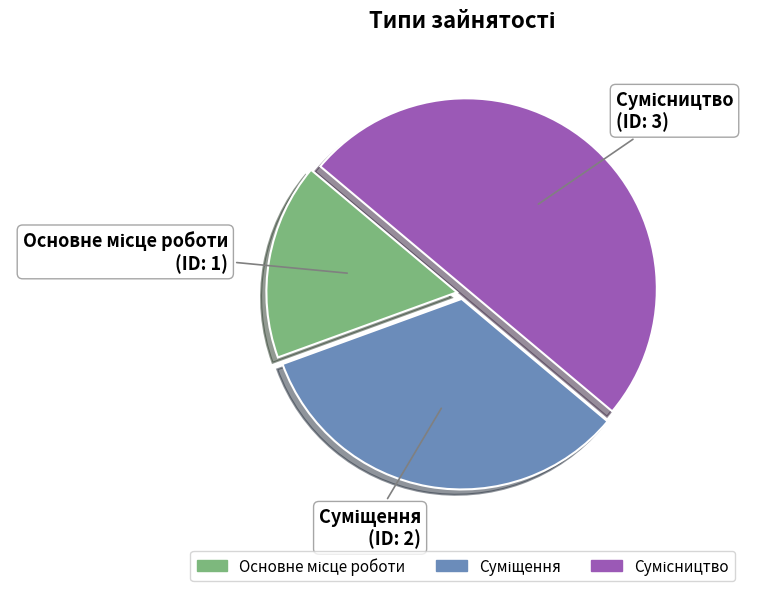

To the nearest percent, what is the average slice percentage?

33%